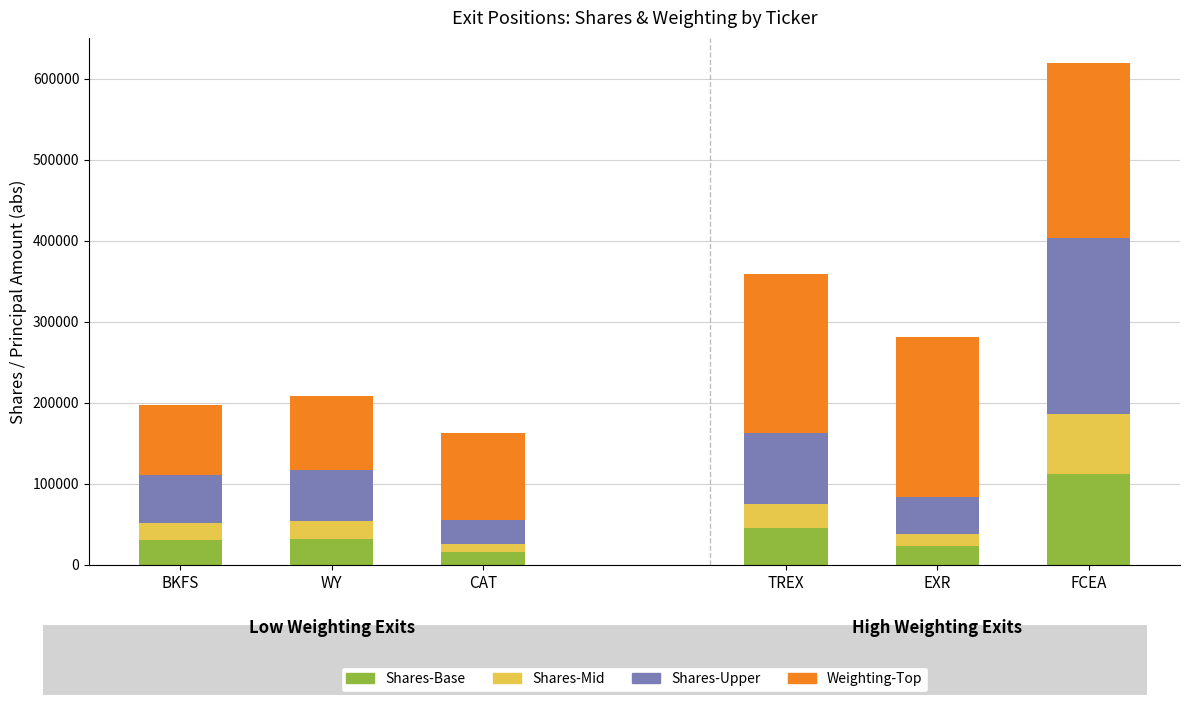

Count the number of categories in the chart.

6